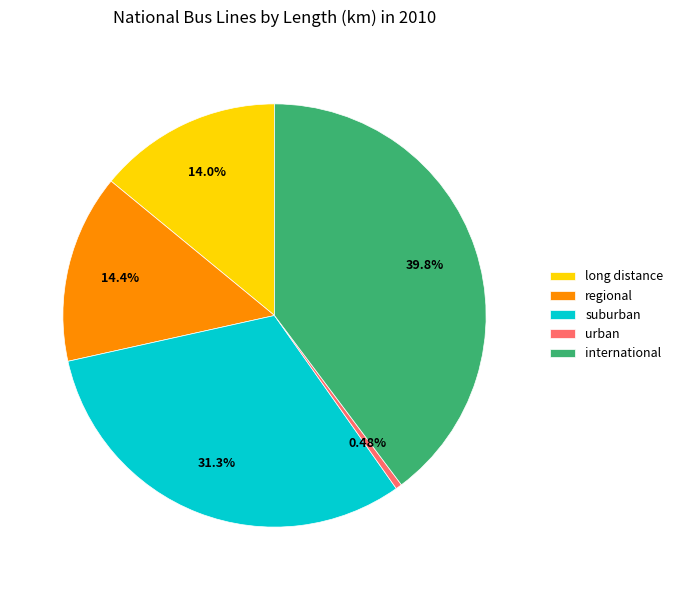

How many segments does this pie chart have?

5